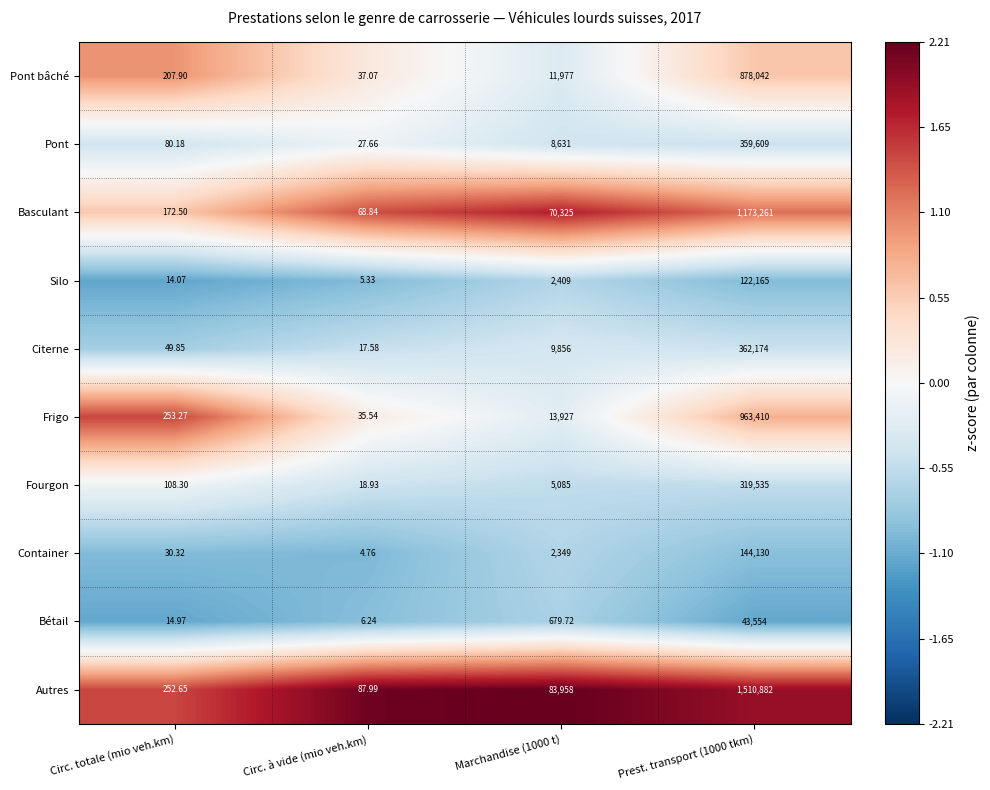

Rank the series by their maximum value, from lowest to highest.

Bétail, Silo, Container, Fourgon, Pont, Citerne, Pont bâché, Frigo, Basculant, Autres